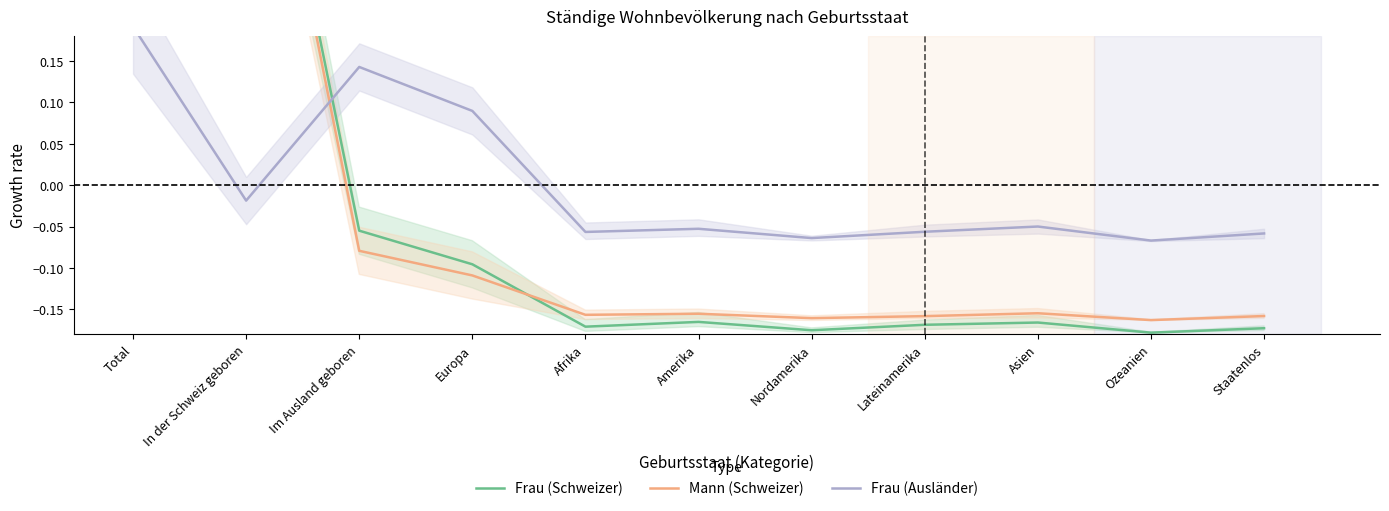

What is the maximum value shown in the chart?

0.7